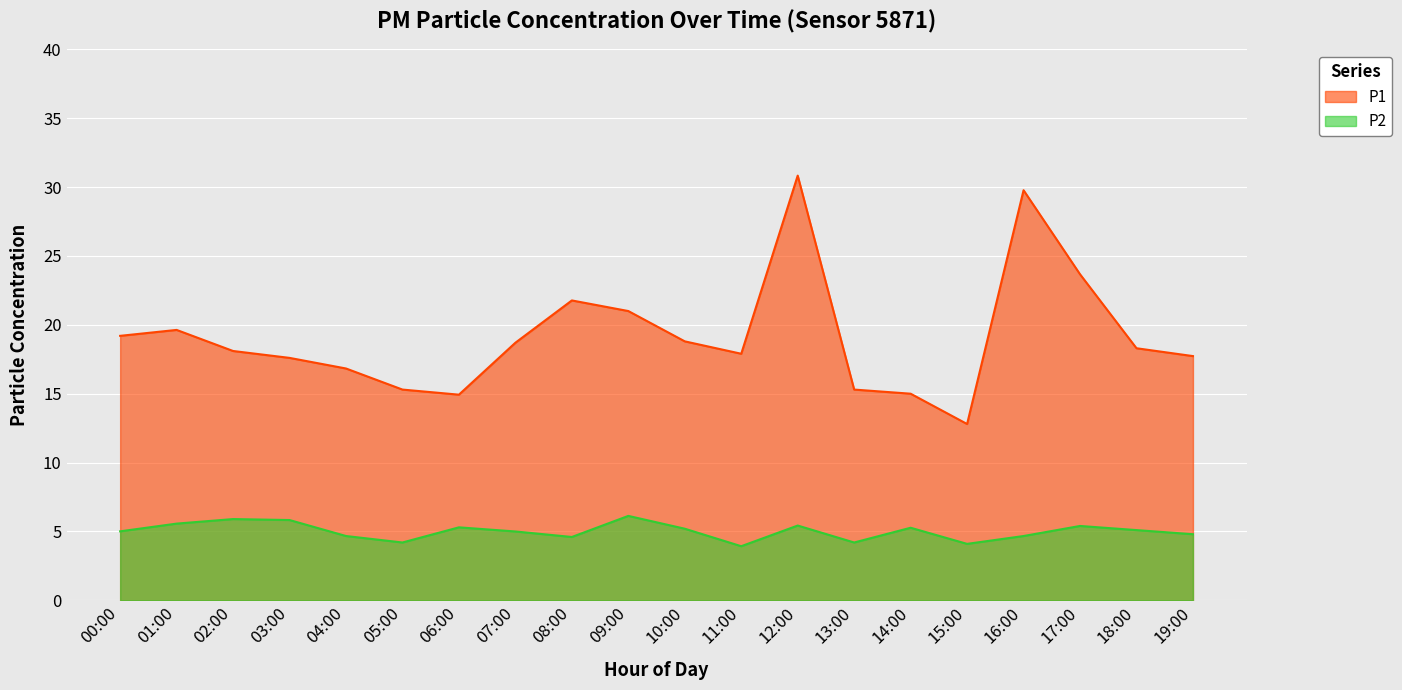

What is the label of the 9th point from the right?

11:00